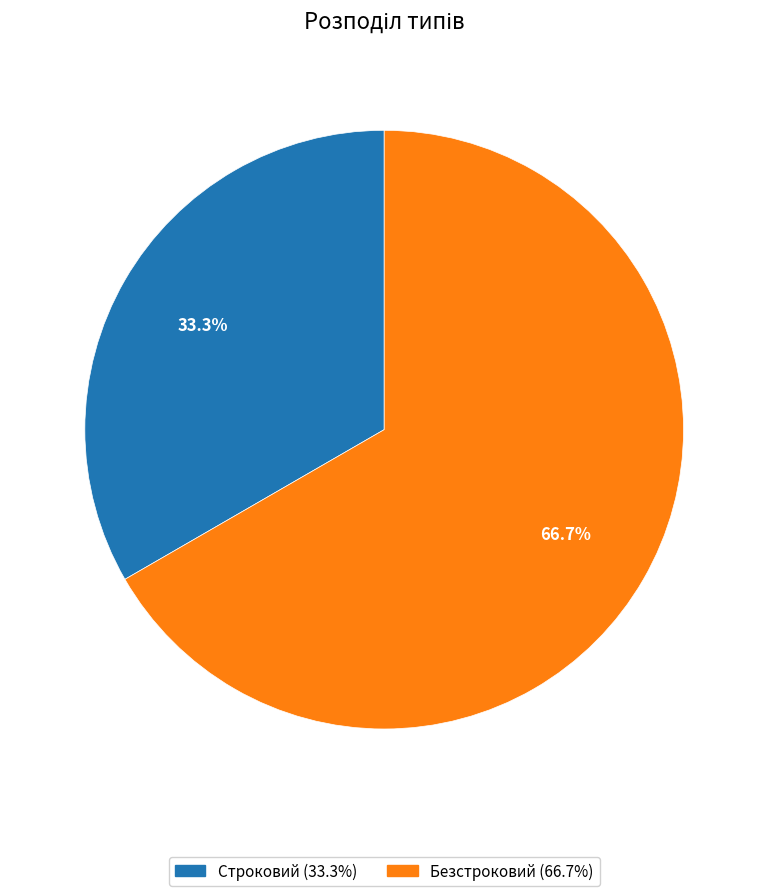

Does any single category account for the majority?

Yes